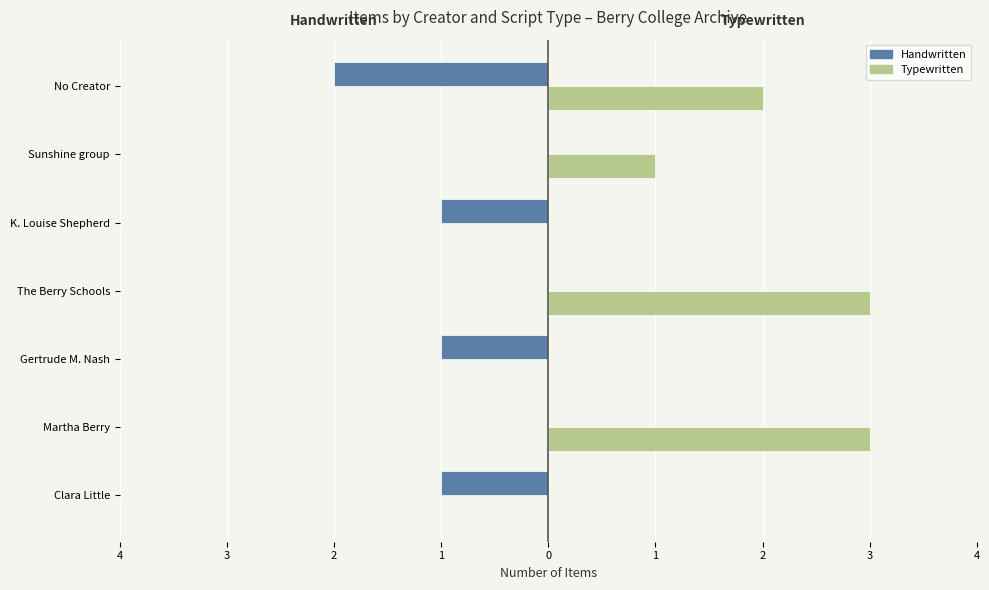

What are all the series names shown in the legend?

Handwritten, Typewritten